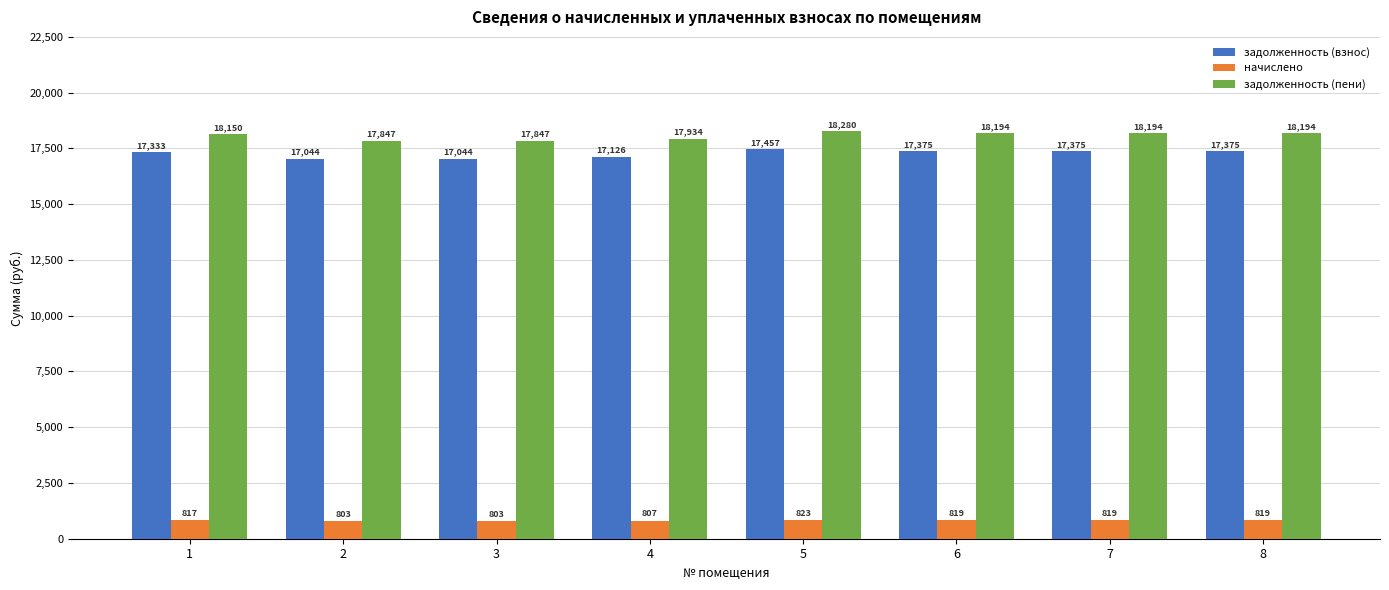

Which series has the largest range (max minus min)?

задолженность (пени)